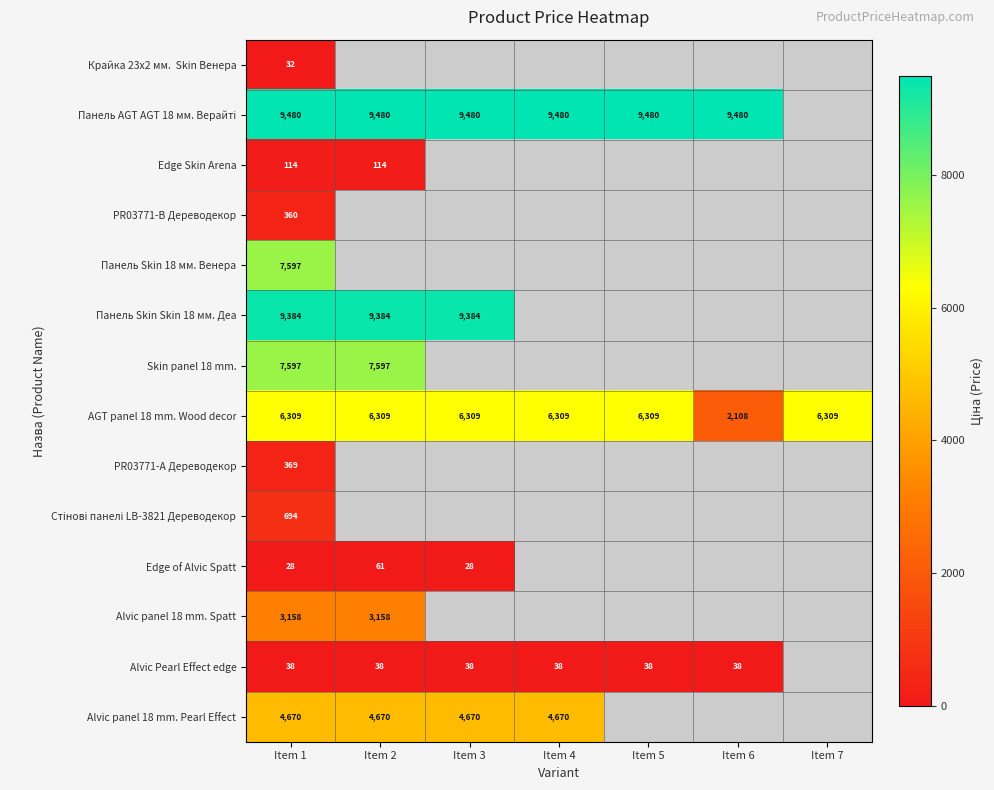

Which has a higher value, Item 7 or Item 6?

Item 6